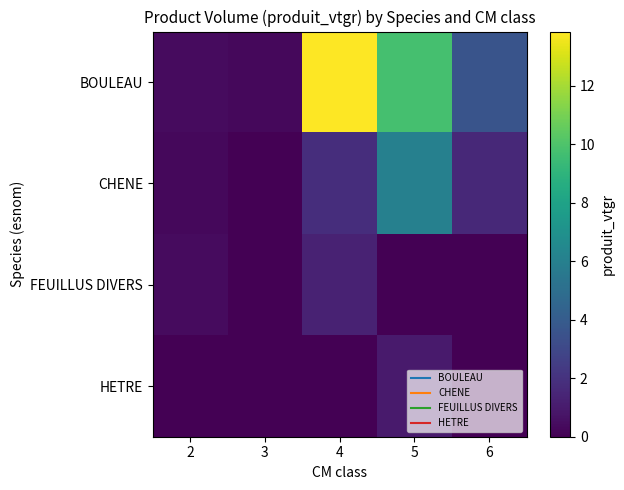

At which category does the chart reach its peak across all series?

4